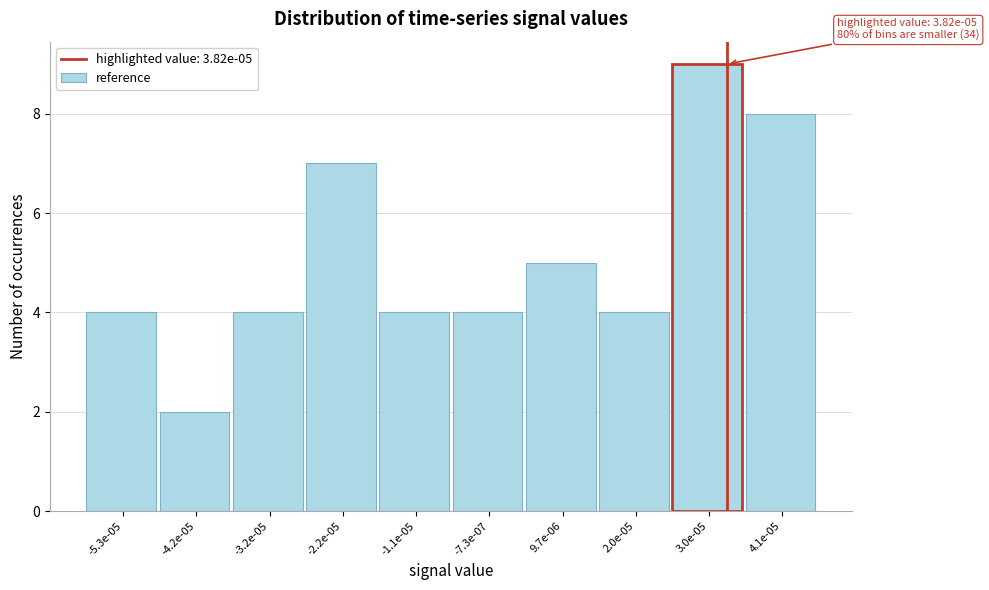

Reading left to right, what are all the values shown in this chart?

4	2	4	7	4	4	5	4	9	8